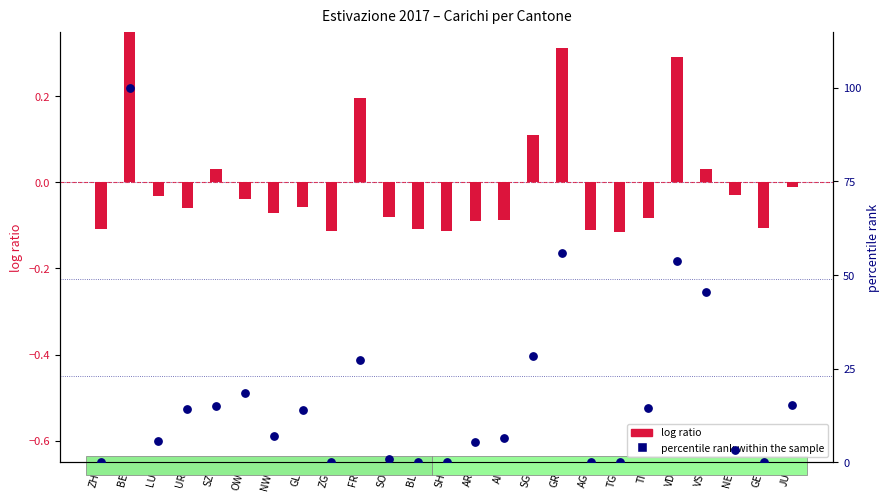

At which category is the sum across all series the highest?

BE